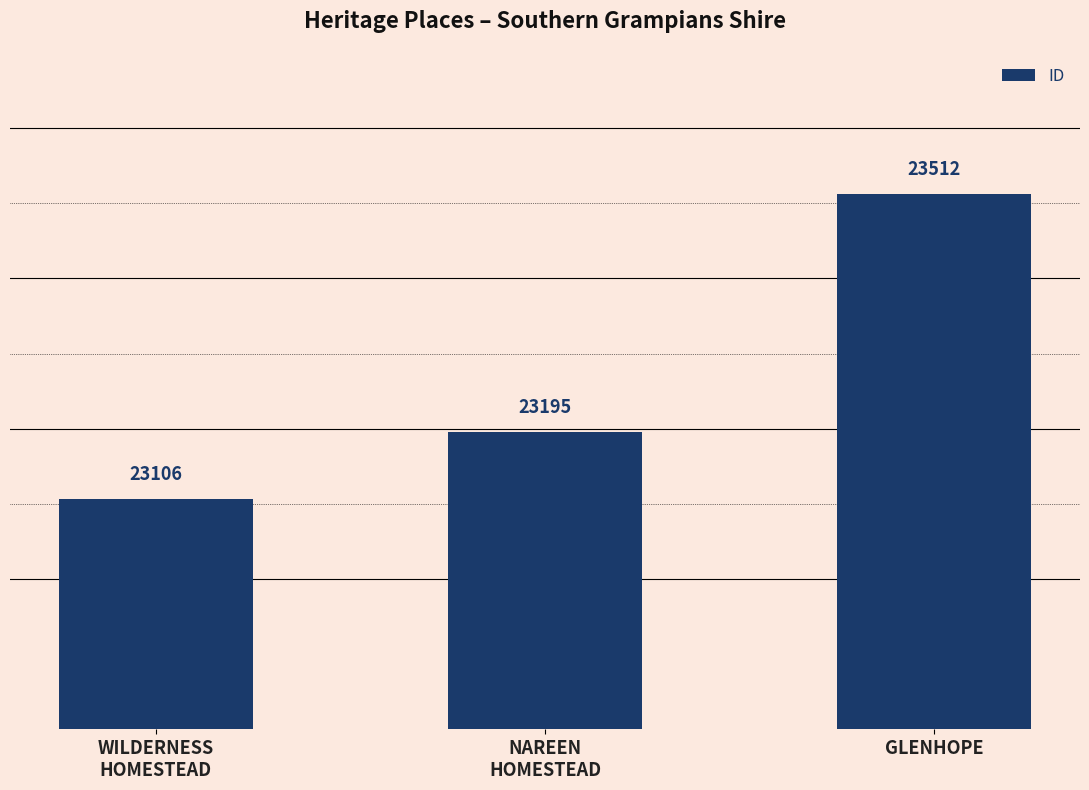

Reading left to right, transcribe all the data shown in this chart.

WILDERNESS
HOMESTEAD=23106	NAREEN
HOMESTEAD=23195	GLENHOPE=23512